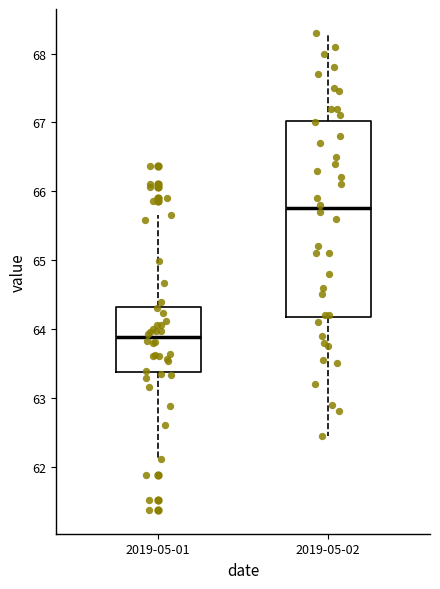

Reading left to right, read every box against the y-axis: the position of its median line, the range the box covers, and the ends of its whiskers. The values are not printed on the chart, so give them approximately, as read against the axis.

2019-05-01: median 63.9, box 63.4 to 64.3, whiskers 62.1 to 65.7
2019-05-02: median 65.8, box 64.2 to 67.0, whiskers 62.5 to 68.3